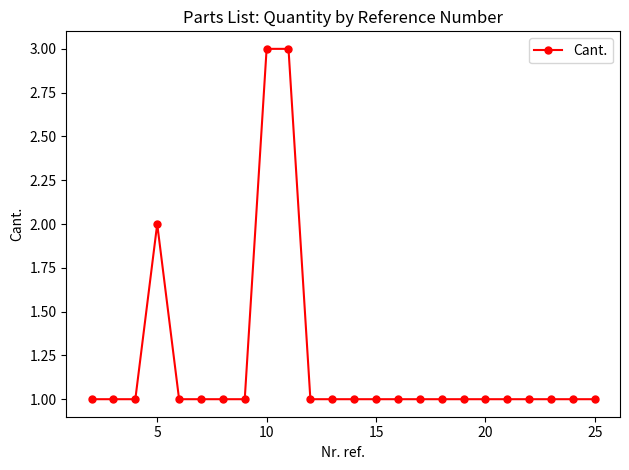

How many lines are shown in the chart?

1